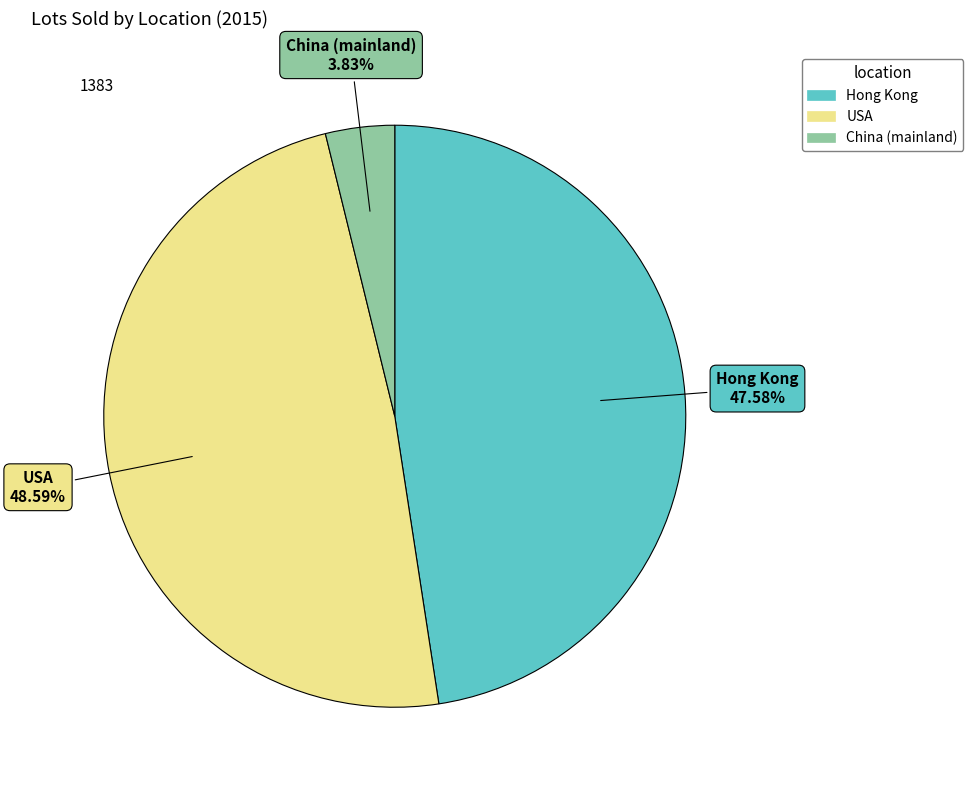

Is it true that USA is 39% of the pie?

False